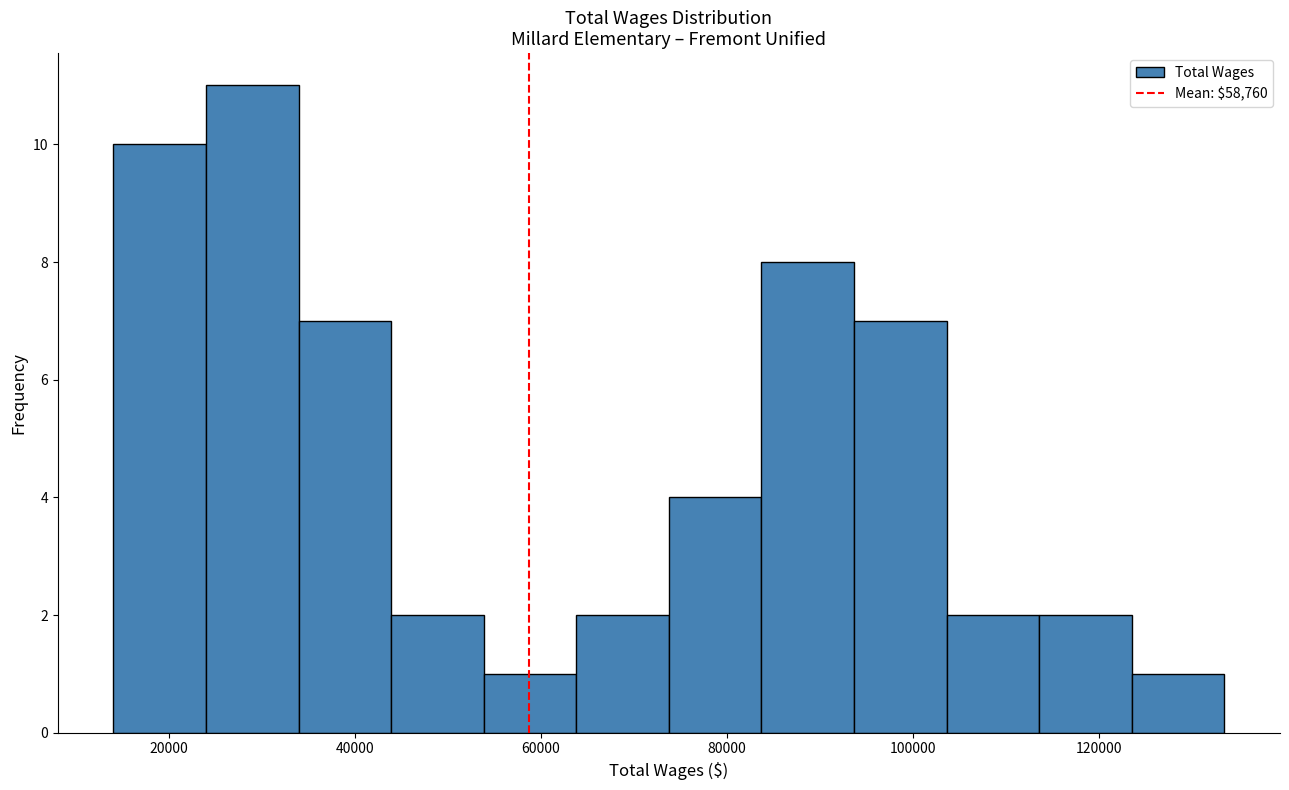

What is the height of the bar covering 114000 to 124000 on the x-axis? Neither the bar edges nor the heights are printed on the chart, so give them approximately, as read against the axes.

2